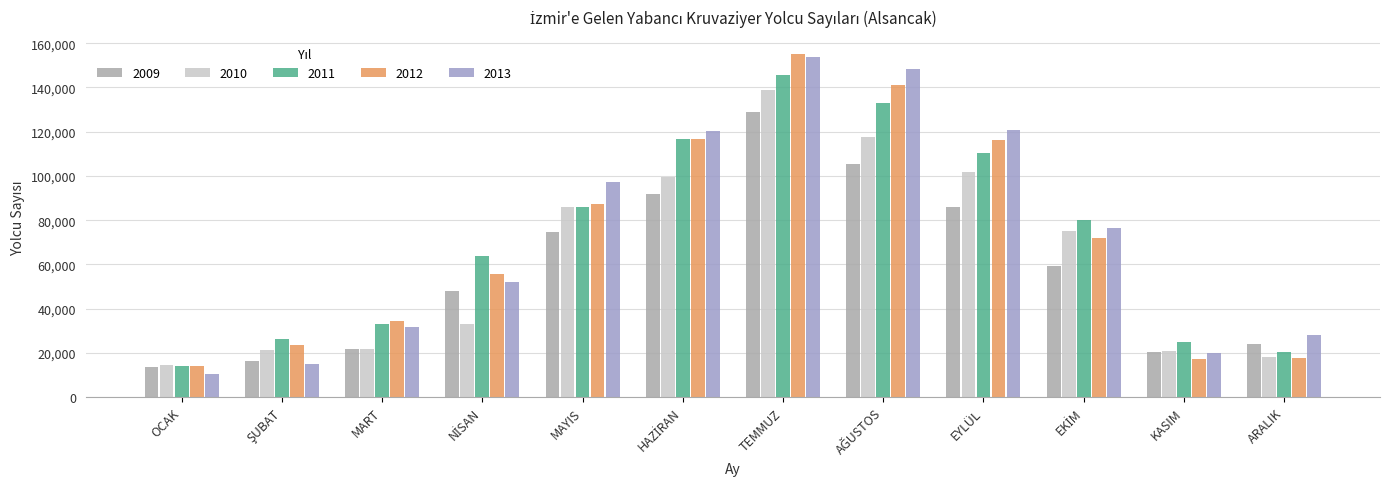

Rank the categories by 2010 value from highest to lowest.

TEMMUZ, AĞUSTOS, EYLÜL, HAZİRAN, MAYIS, EKİM, NİSAN, MART, ŞUBAT, KASIM, ARALIK, OCAK